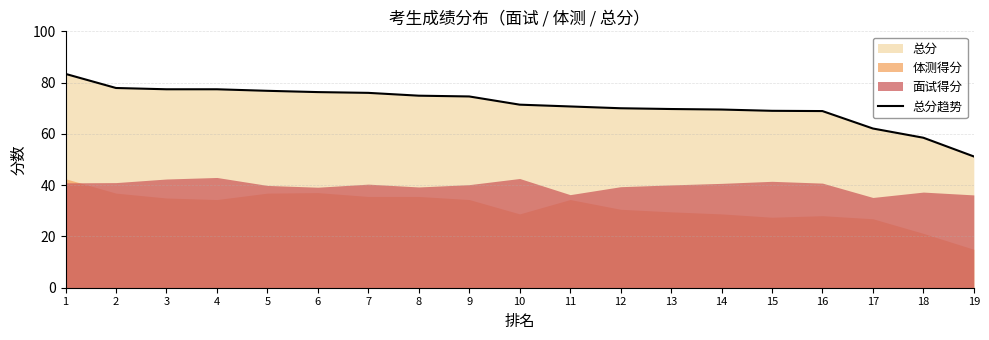

Which has a higher value, 13 or 3?

3